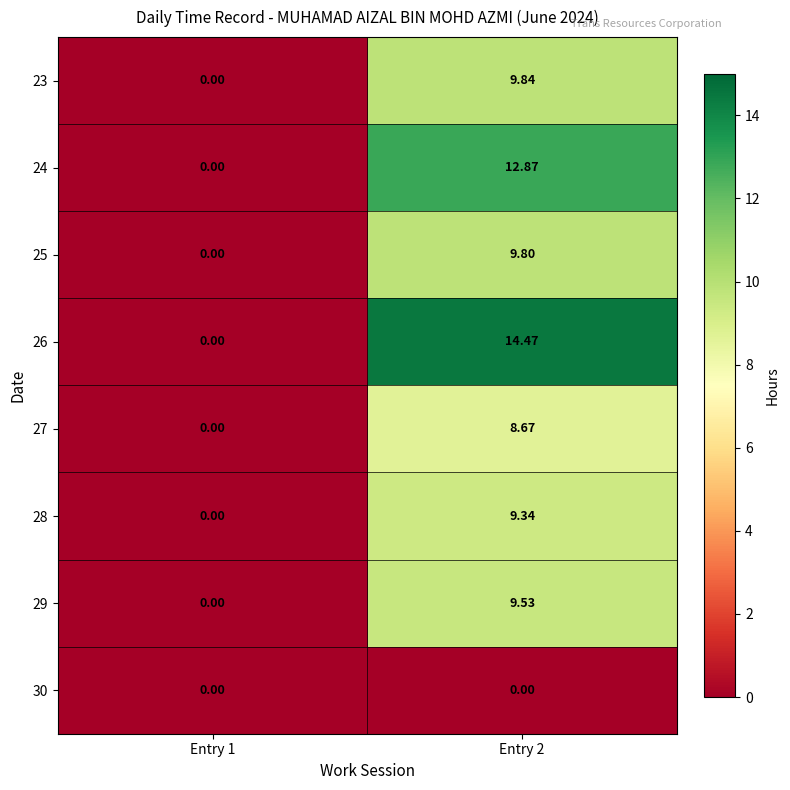

List the series in order of their peak value, lowest first.

30, 27, 28, 29, 25, 23, 24, 26